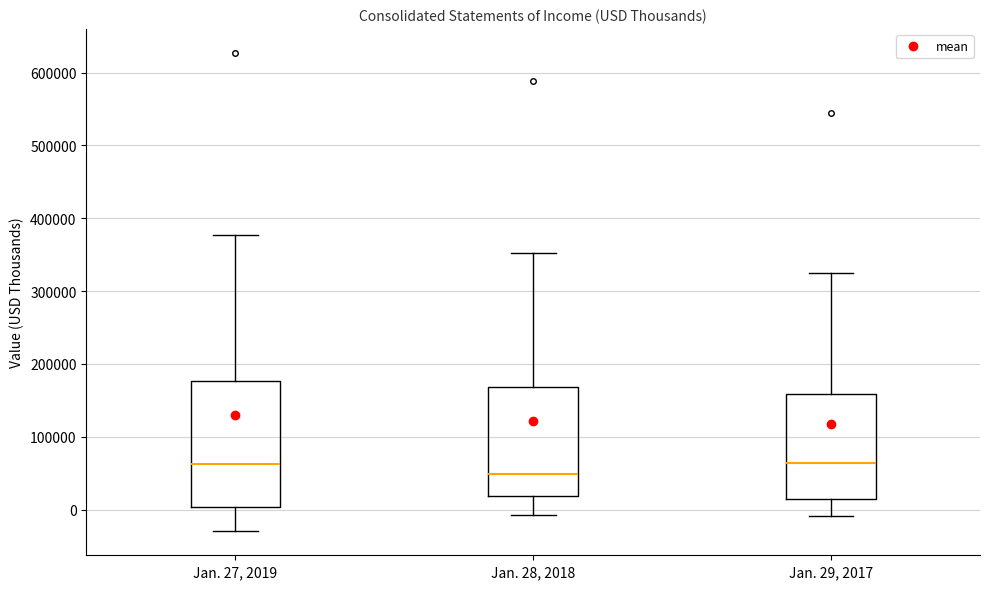

Reading left to right, read every box against the y-axis: the position of its median line, the range the box covers, and the ends of its whiskers. The values are not printed on the chart, so give them approximately, as read against the axis.

Jan. 27, 2019: median 60000, box 0 to 180000, whiskers -30000 to 380000
Jan. 28, 2018: median 50000, box 20000 to 170000, whiskers -10000 to 350000
Jan. 29, 2017: median 60000, box 10000 to 160000, whiskers -10000 to 320000